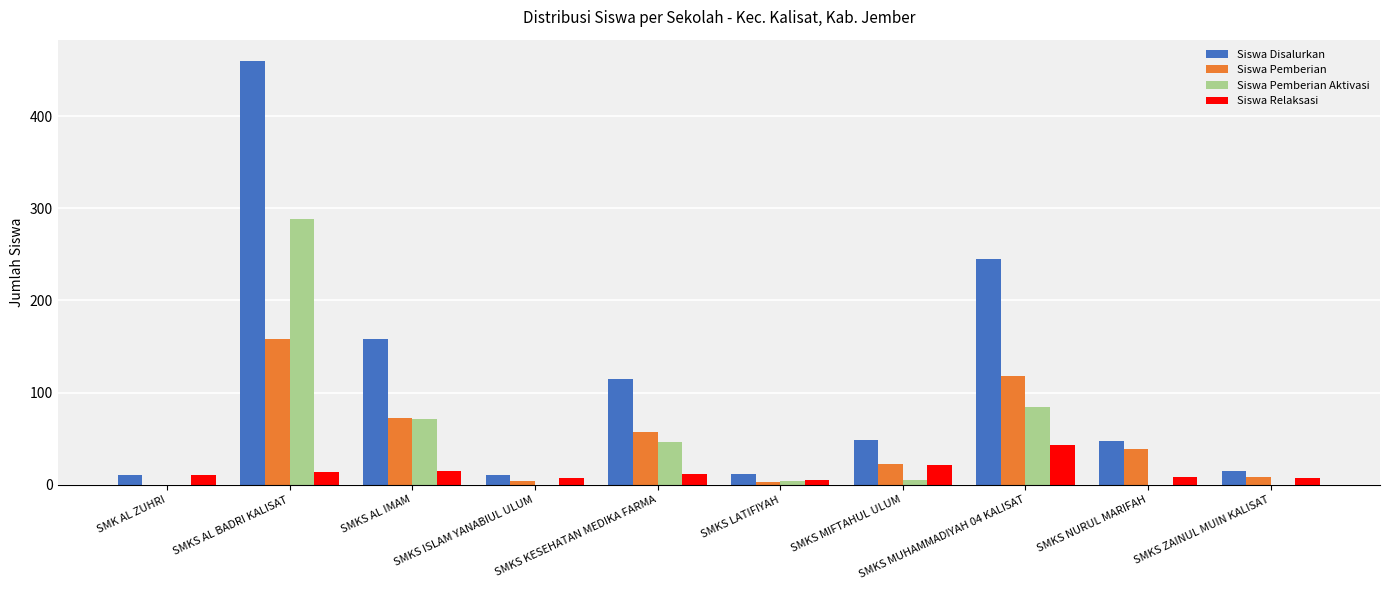

At which label is Siswa Pemberian closest to 79?

SMKS AL IMAM